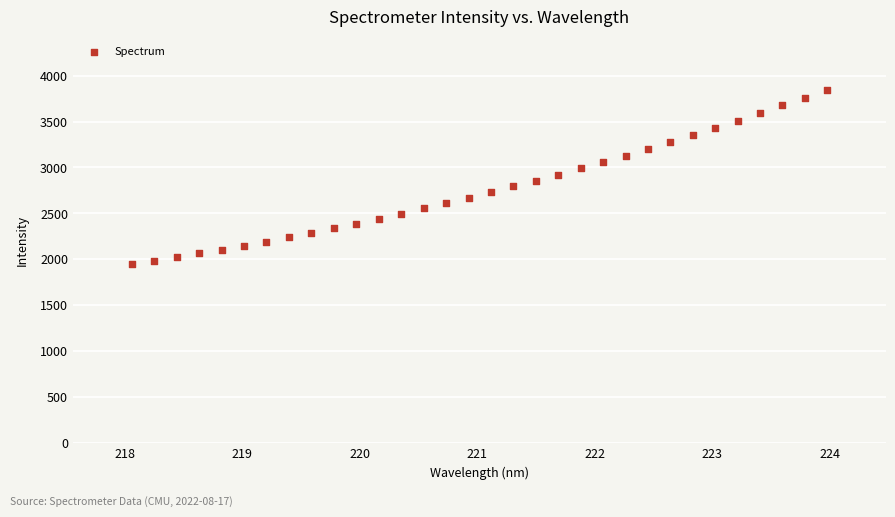

What is the range of Y values (max minus min)?

1899.9